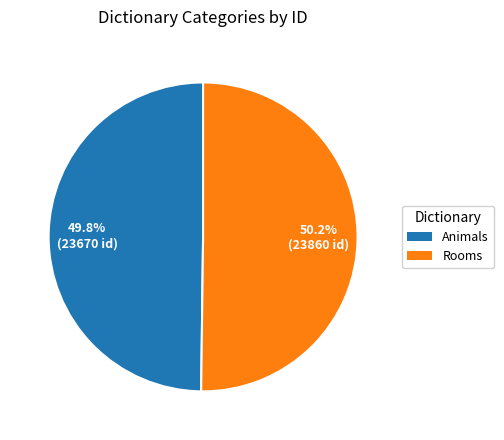

Is it true that Animals is 50% of the pie?

True